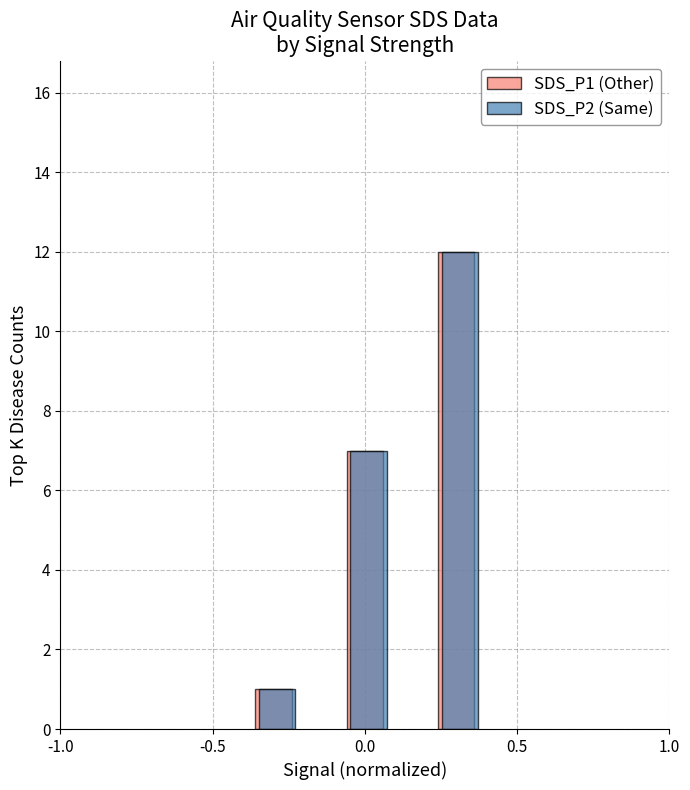

What is the difference between the second highest and minimum values in the SDS_P2 (Same) series?

6